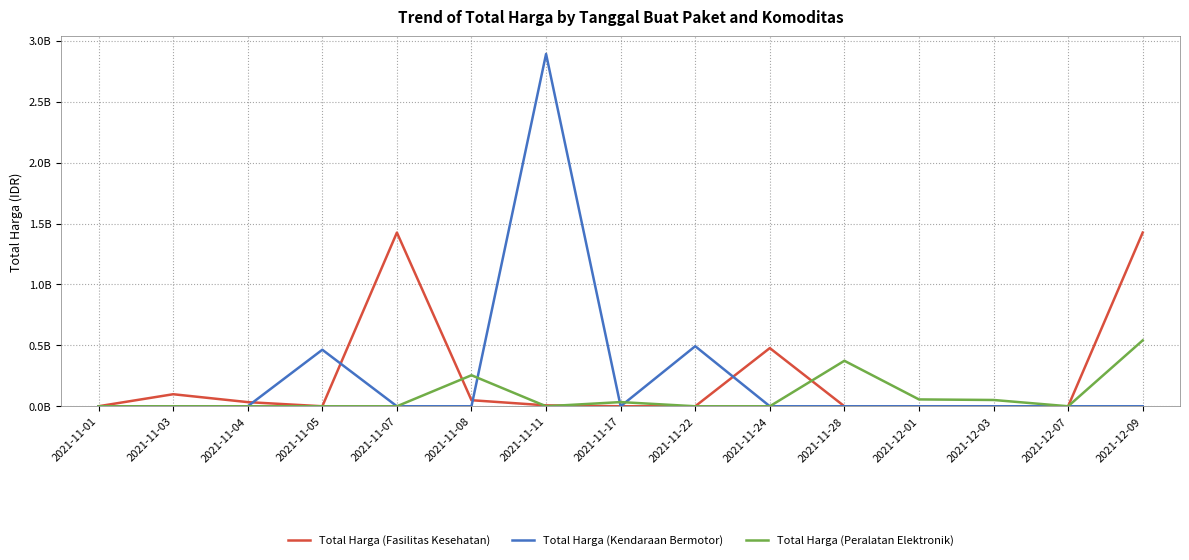

What are all the series names shown in the legend?

Total Harga (Fasilitas Kesehatan), Total Harga (Kendaraan Bermotor), Total Harga (Peralatan Elektronik)